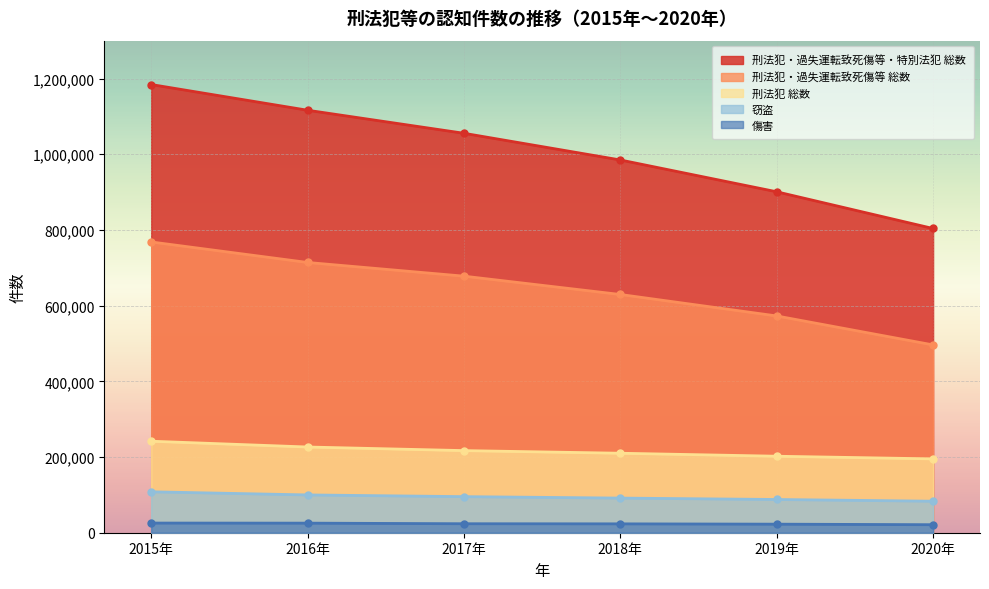

How many data points does each series have?

6